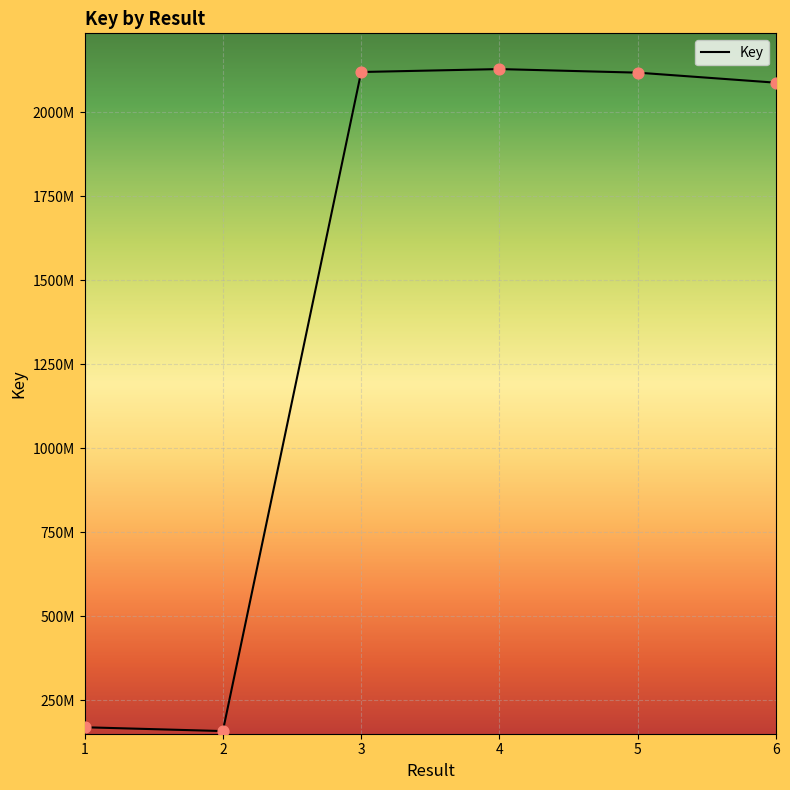

What is the ratio of the value at 4 to the value at 3?

1.0